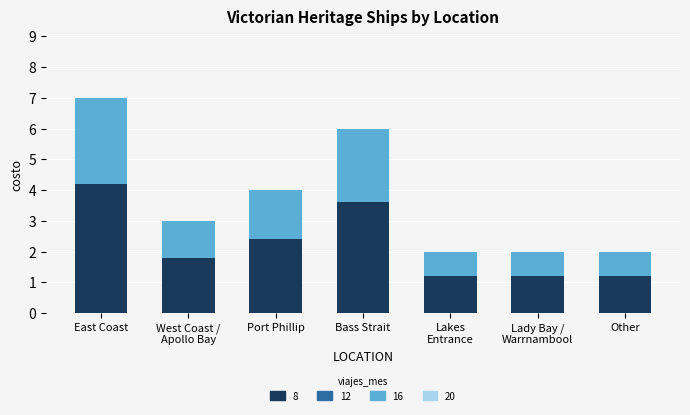

What value does the 8 series have at Other?

1.2